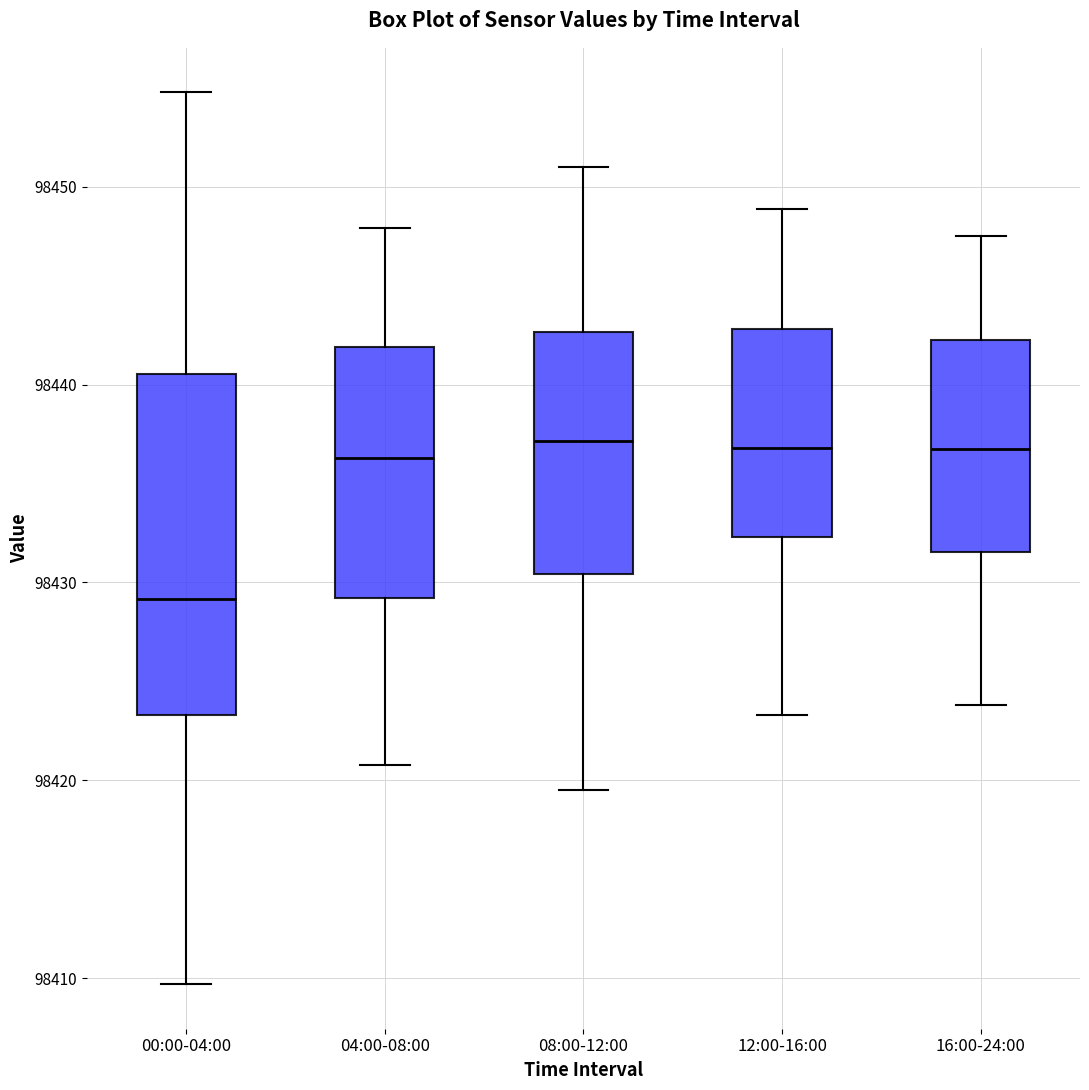

Reading left to right, transcribe this box plot: for each box, give where its median line is, the range the box spans, and where its two whiskers end, as read against the y-axis. The values are not printed on the chart, so give them approximately, as read against the axis.

00:00-04:00: median 98429, box 98423 to 98441, whiskers 98410 to 98455
04:00-08:00: median 98436, box 98429 to 98442, whiskers 98421 to 98448
08:00-12:00: median 98437, box 98430 to 98443, whiskers 98420 to 98451
12:00-16:00: median 98437, box 98432 to 98443, whiskers 98423 to 98449
16:00-24:00: median 98437, box 98432 to 98442, whiskers 98424 to 98448